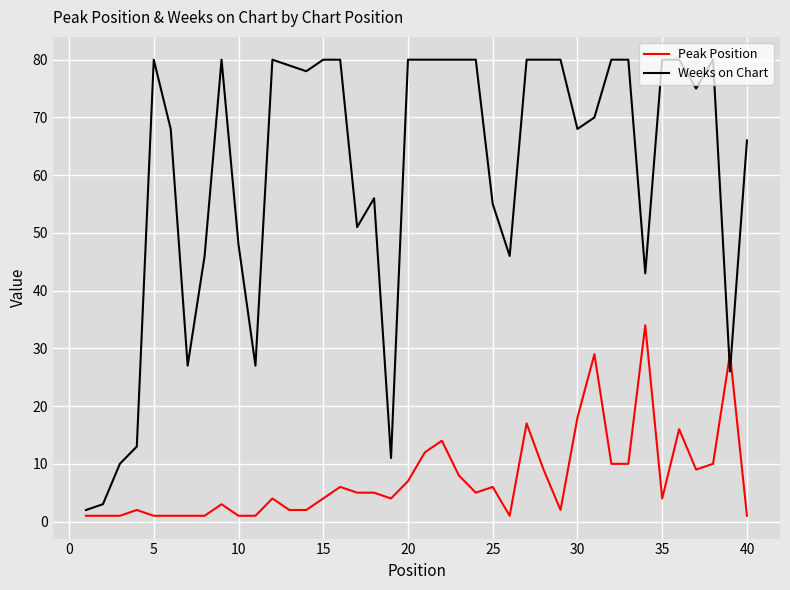

What is the difference between the maximum and minimum values in the Peak Position series?

33